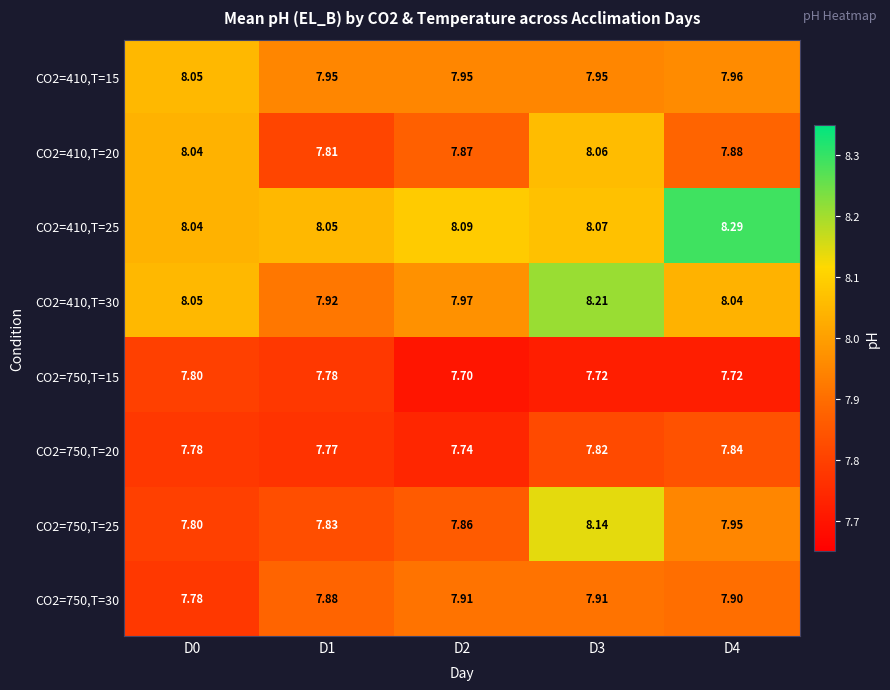

Is the value of CO2=410,T=15 at D0 greater than the value of CO2=750,T=30 at D3?

Yes